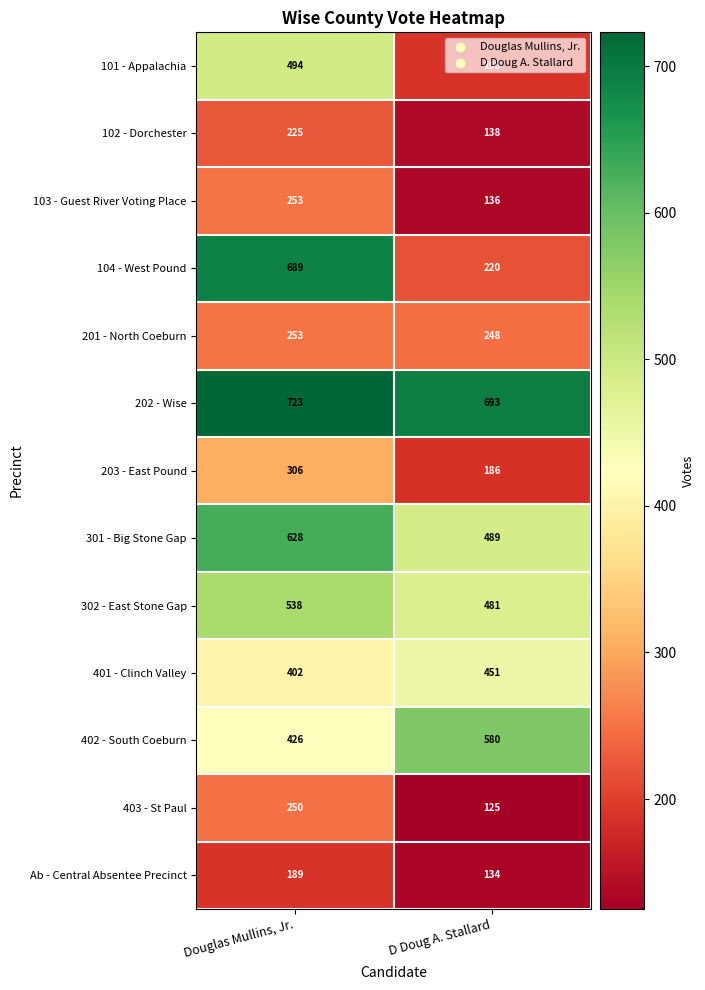

What is the maximum value for 201 - North Coeburn?

253